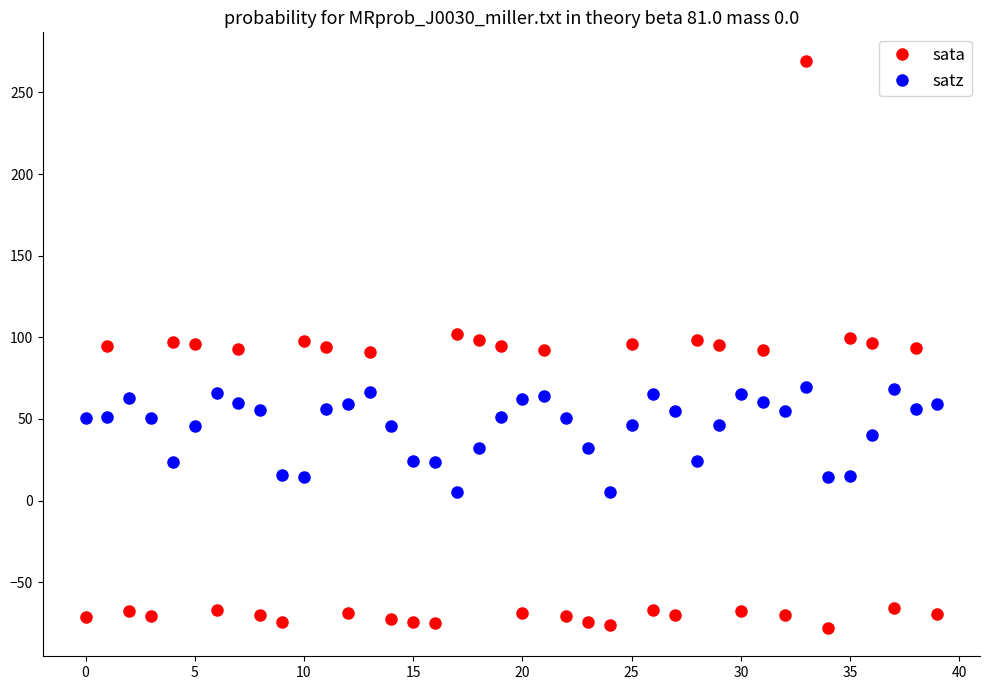

What are all the series names shown in the legend?

sata, satz